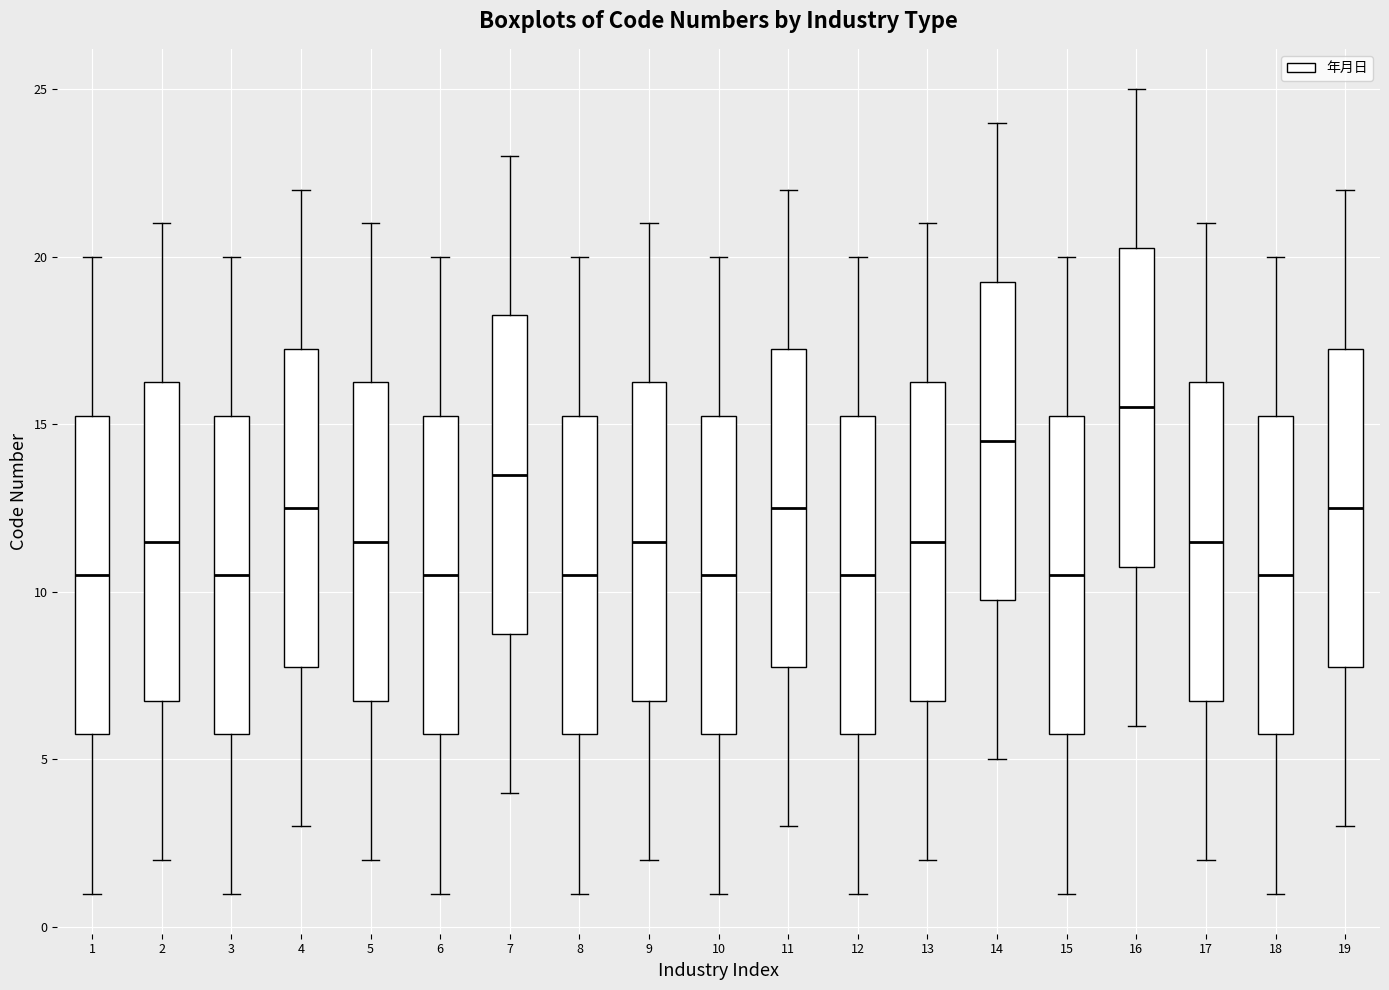

Reading left to right, read every box against the y-axis: the position of its median line, the range the box covers, and the ends of its whiskers. The values are not printed on the chart, so give them approximately, as read against the axis.

1: median 10.5, box 6.0 to 15.5, whiskers 1.0 to 20.0
2: median 11.5, box 7.0 to 16.5, whiskers 2.0 to 21.0
3: median 10.5, box 6.0 to 15.5, whiskers 1.0 to 20.0
4: median 12.5, box 8.0 to 17.5, whiskers 3.0 to 22.0
5: median 11.5, box 7.0 to 16.5, whiskers 2.0 to 21.0
6: median 10.5, box 6.0 to 15.5, whiskers 1.0 to 20.0
7: median 13.5, box 9.0 to 18.5, whiskers 4.0 to 23.0
8: median 10.5, box 6.0 to 15.5, whiskers 1.0 to 20.0
9: median 11.5, box 7.0 to 16.5, whiskers 2.0 to 21.0
10: median 10.5, box 6.0 to 15.5, whiskers 1.0 to 20.0
11: median 12.5, box 8.0 to 17.5, whiskers 3.0 to 22.0
12: median 10.5, box 6.0 to 15.5, whiskers 1.0 to 20.0
13: median 11.5, box 7.0 to 16.5, whiskers 2.0 to 21.0
14: median 14.5, box 10.0 to 19.5, whiskers 5.0 to 24.0
15: median 10.5, box 6.0 to 15.5, whiskers 1.0 to 20.0
16: median 15.5, box 11.0 to 20.5, whiskers 6.0 to 25.0
17: median 11.5, box 7.0 to 16.5, whiskers 2.0 to 21.0
18: median 10.5, box 6.0 to 15.5, whiskers 1.0 to 20.0
19: median 12.5, box 8.0 to 17.5, whiskers 3.0 to 22.0